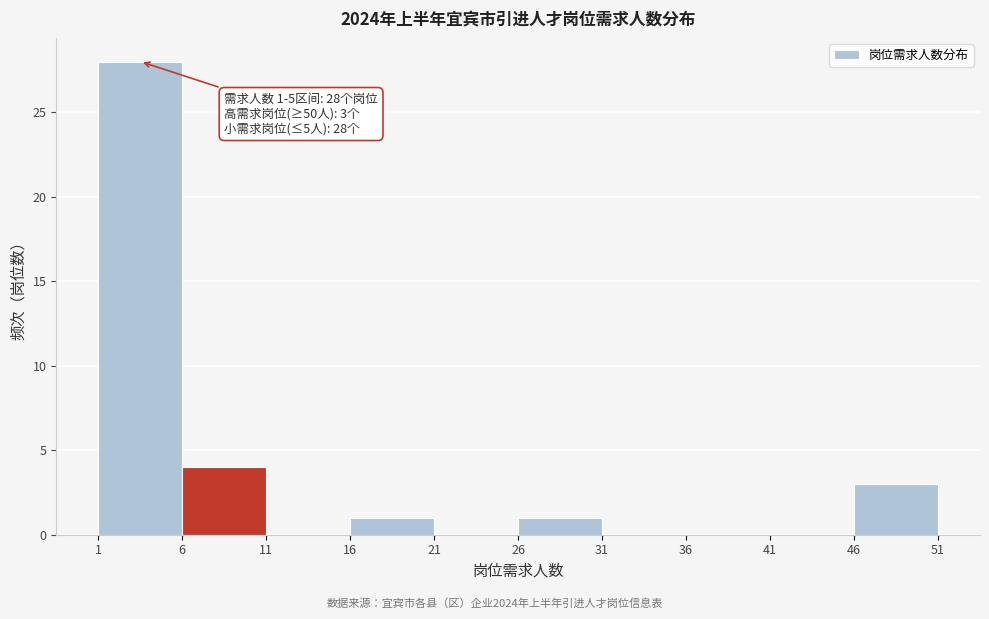

Which range on the x-axis has the tallest bar?

1 to 6